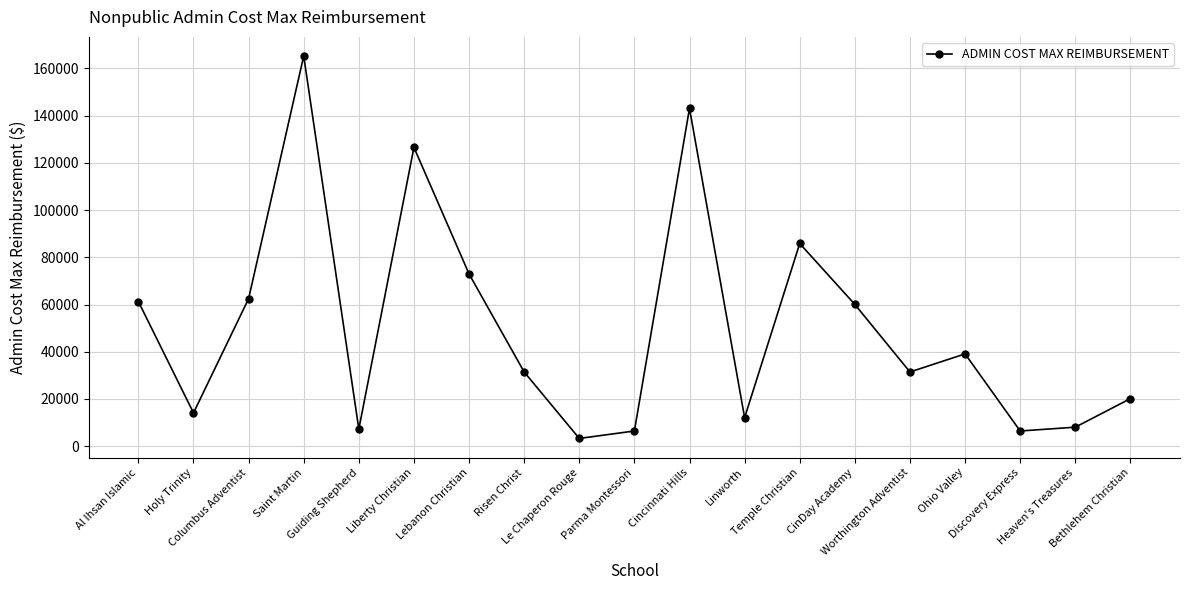

What is the difference between the second highest and minimum values?

139764.1